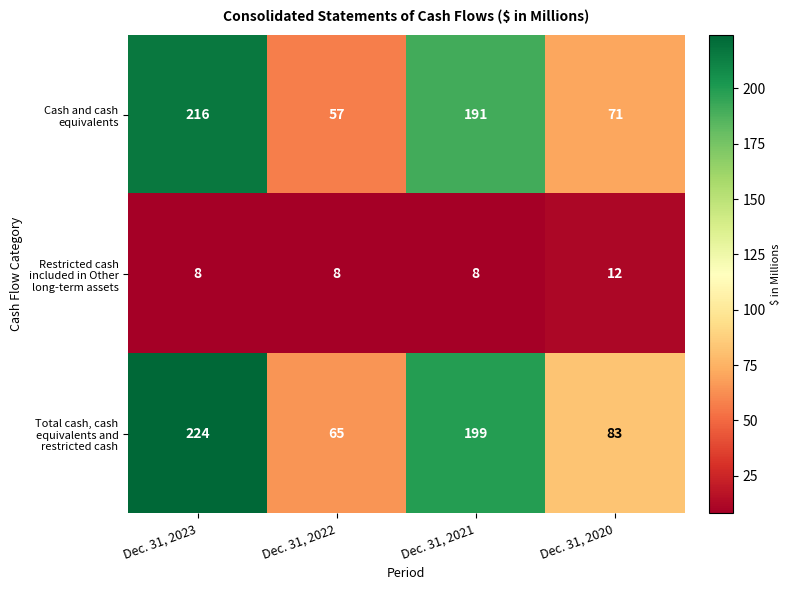

What is the sum of the Total cash, cash equivalents and restricted cash values at Dec. 31, 2023 and Dec. 31, 2022?

289